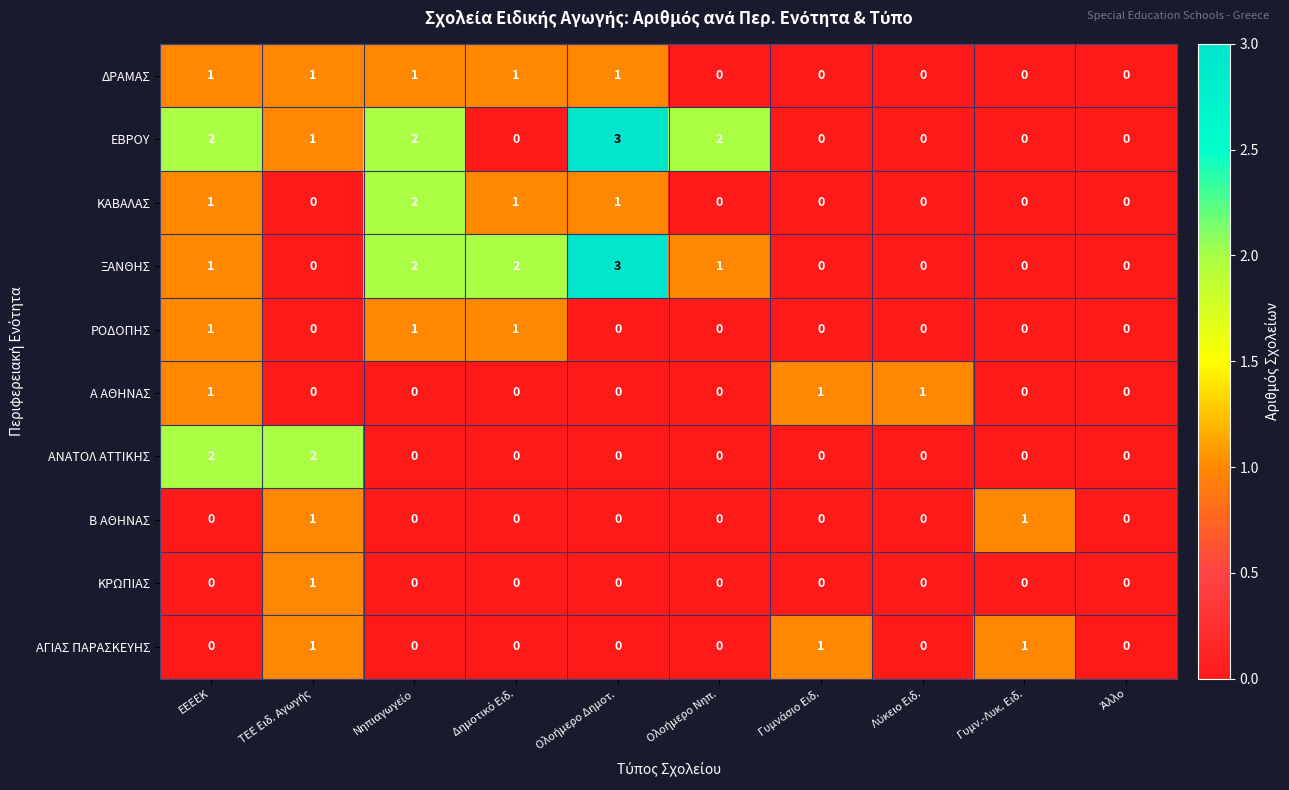

Count the ΑΝΑΤΟΛ ΑΤΤΙΚΗΣ values in the range 0 to 1.

8